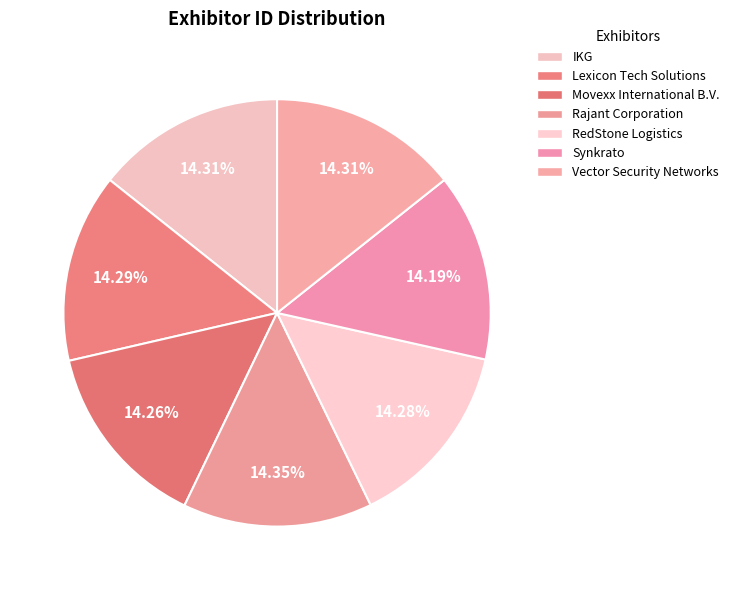

How many segments does this pie chart have?

7